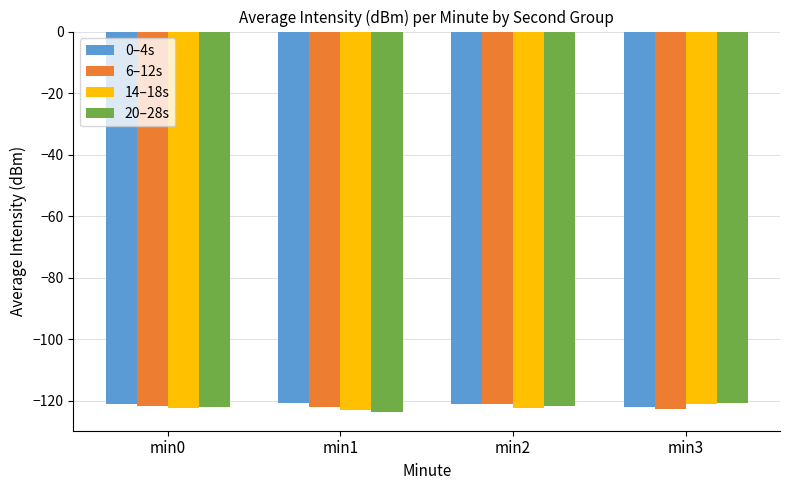

Is it true that 14–18s equals -212.5 at min0?

False